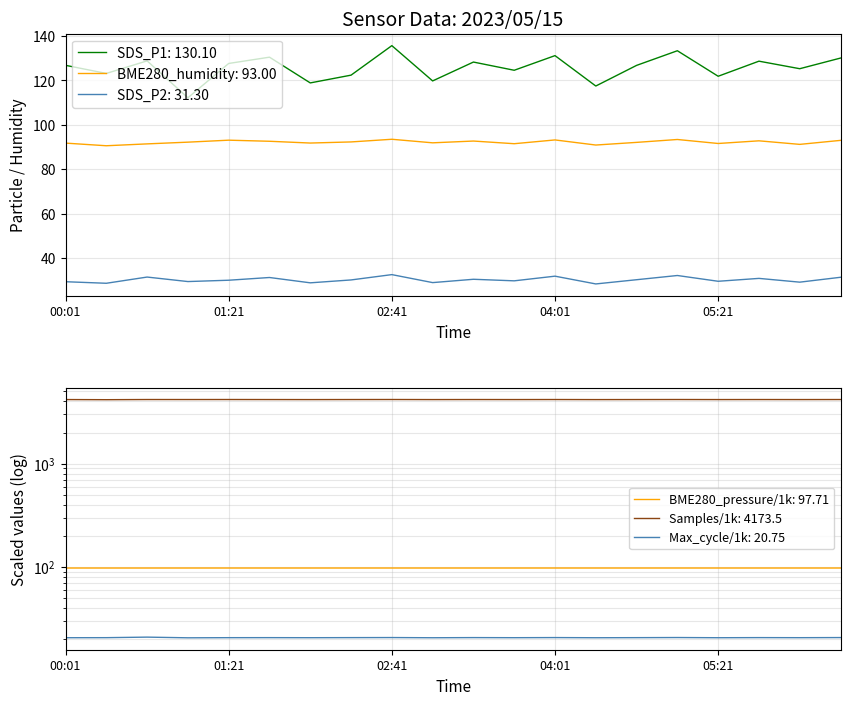

What is the highest value of the SDS_P2: 31.30 series?

32.5